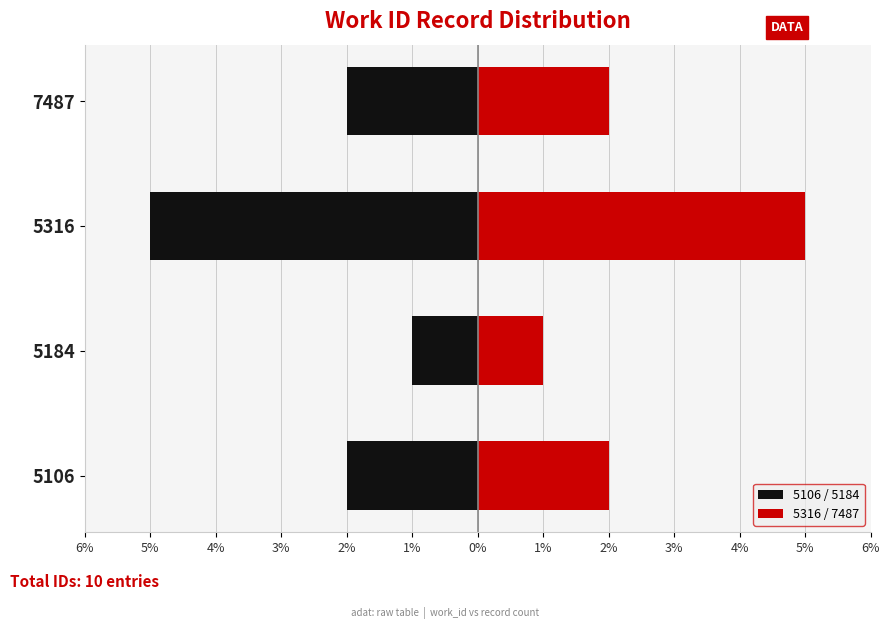

What is the average value of the 5316 / 7487 series?

2